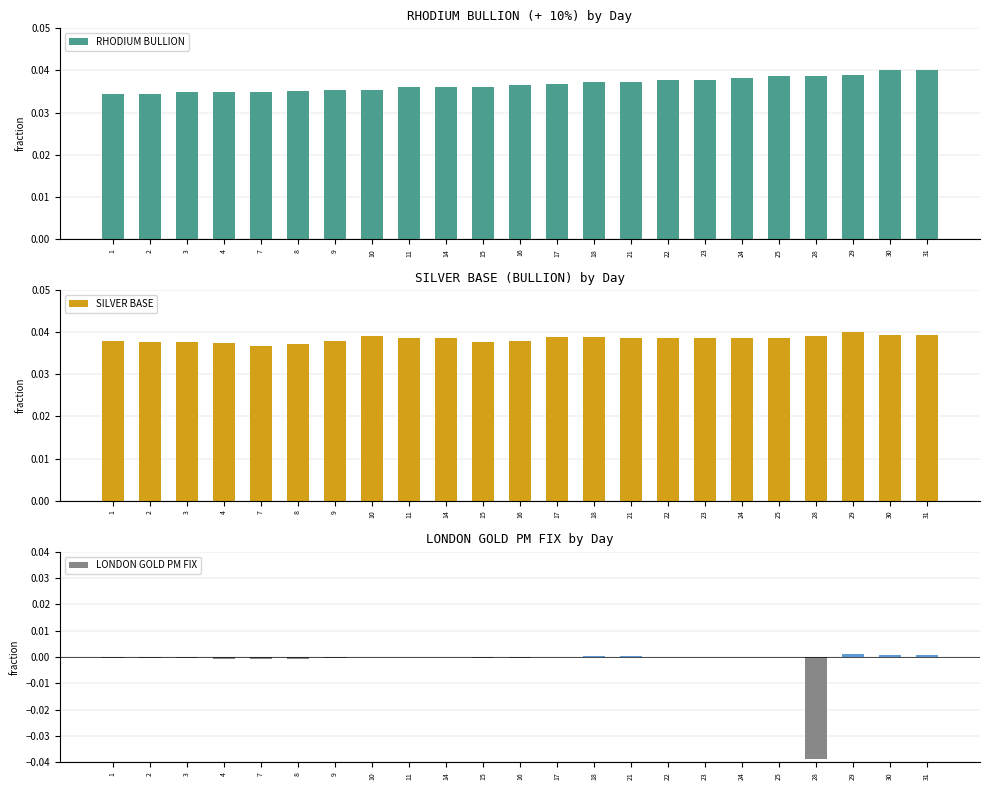

Which series has the widest spread of values?

LONDON GOLD PM FIX